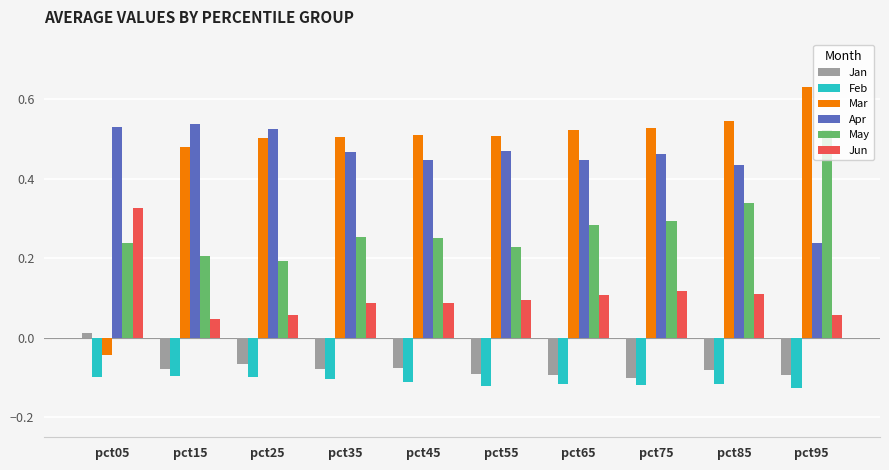

What is the sum of the Mar values at pct25 and pct95?

1.1